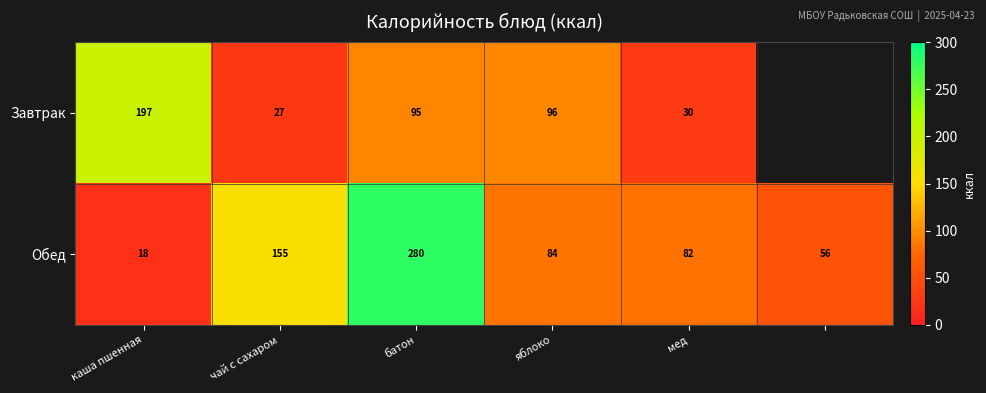

Is it true that Завтрак equals 59.9 at батон?

False